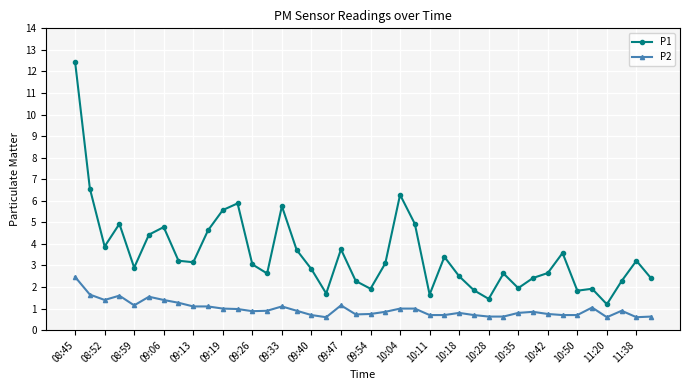

True or false: P1 and P2 cross at least once.

False